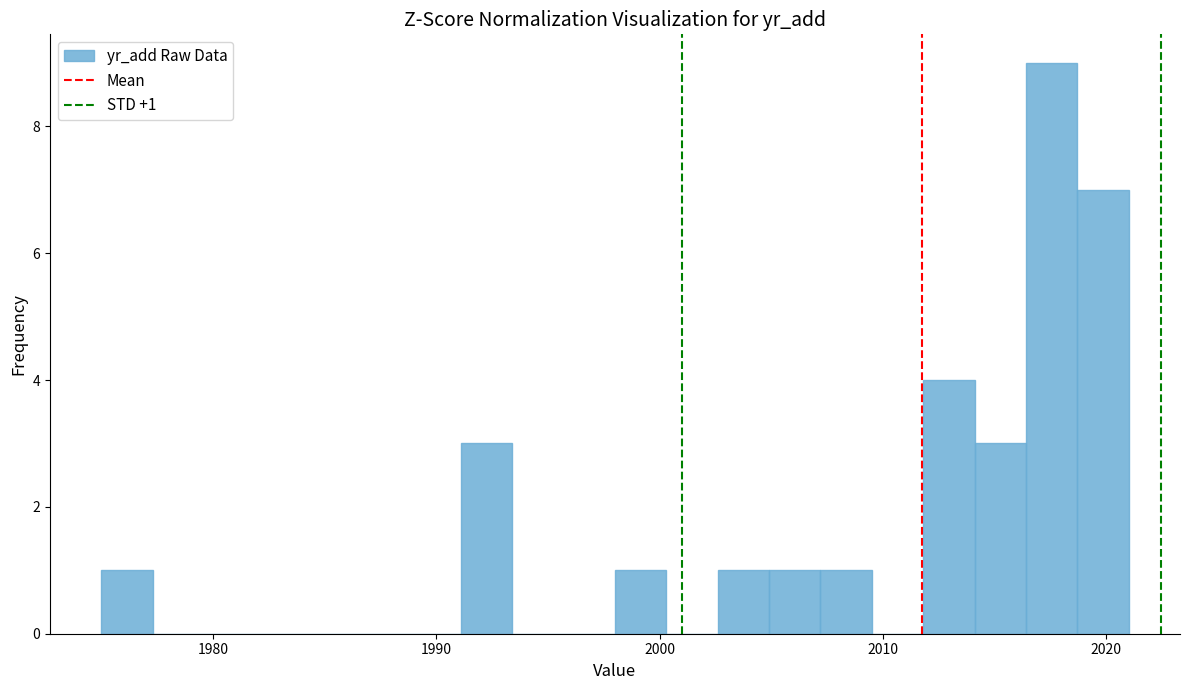

Around what value on the x-axis is the tallest bar? Give the approximate position of its centre, as read against the axis.

2018